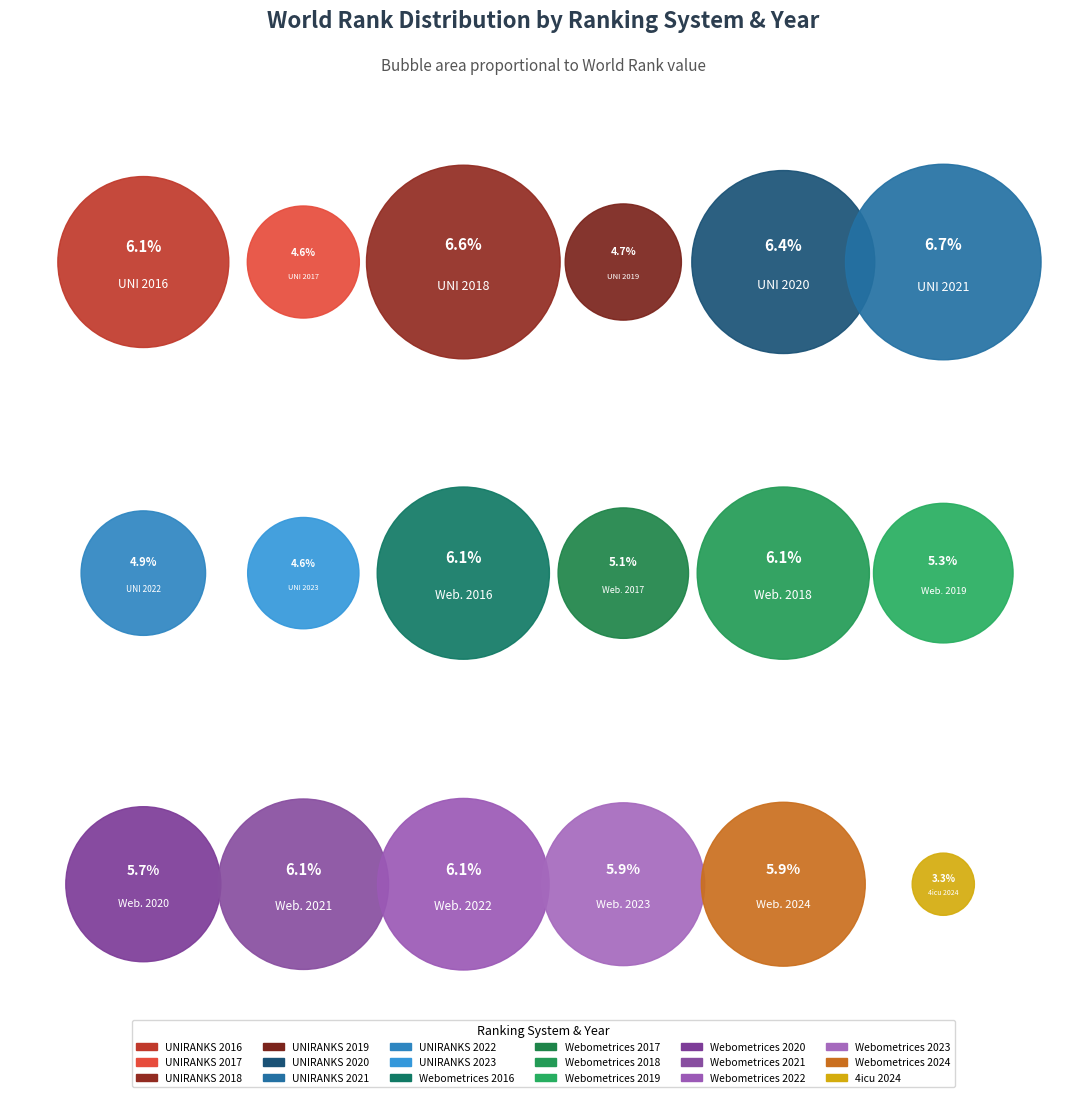

Do Webometrices 2018 and Webometrices 2020 together represent more than half of the pie?

No